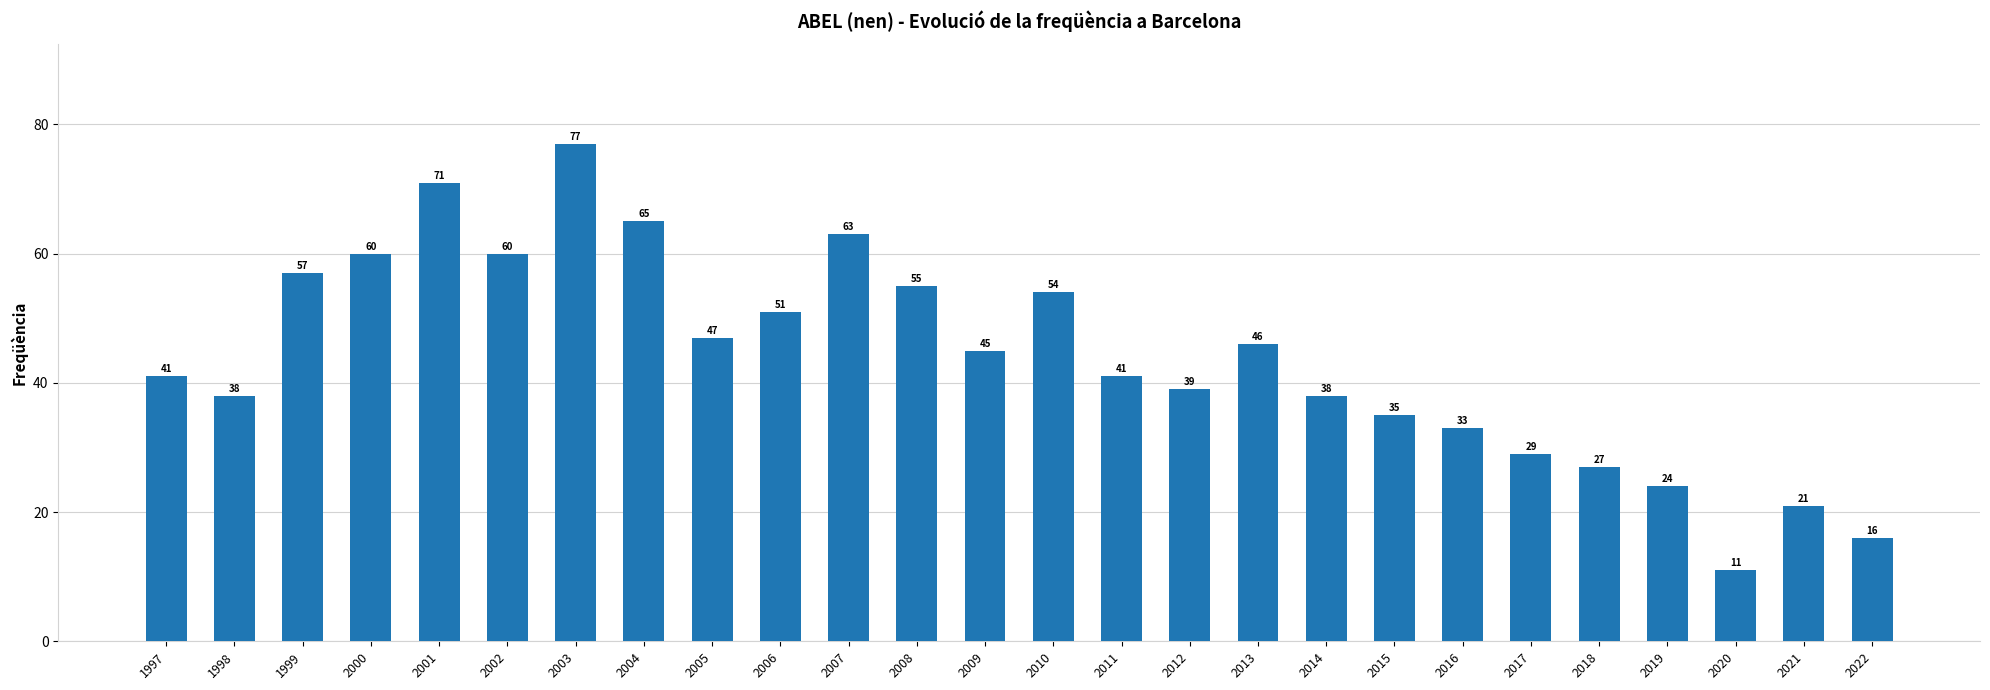

What is the value of the 10th bar from the left?

51